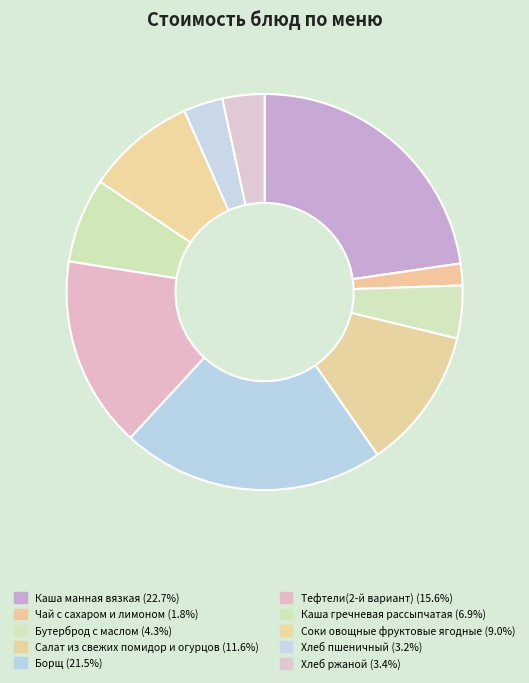

Is the sum of Борщ and Чай с сахаром и лимоном greater than half?

No